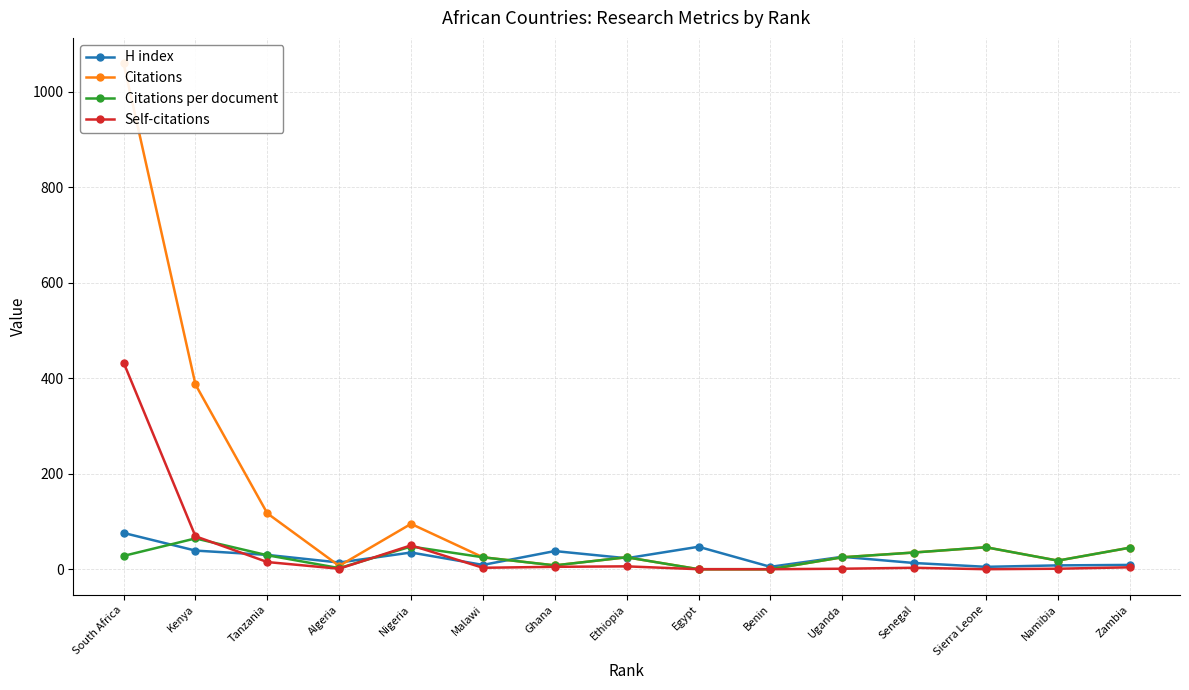

Is it true that Citations per document equals 46.0 at Sierra Leone?

True